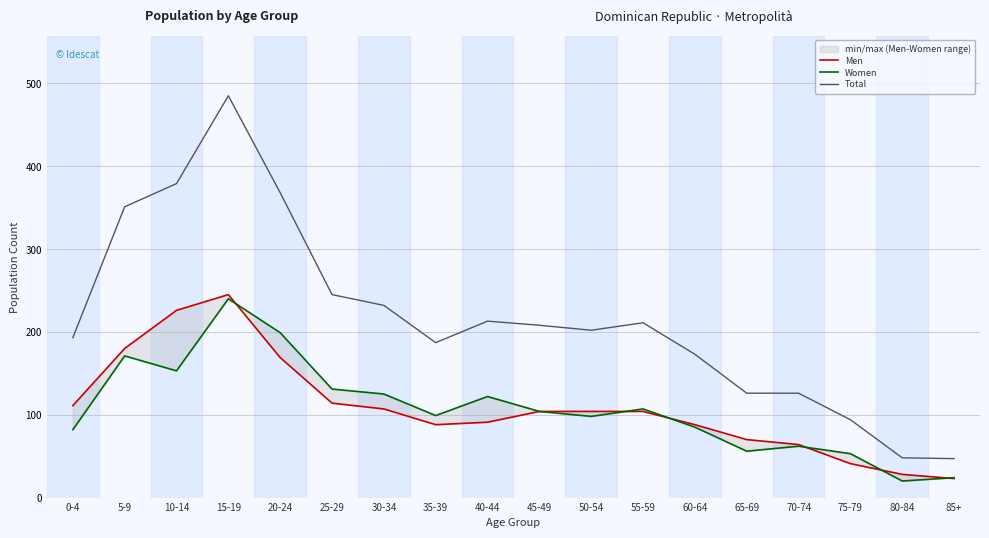

Which series ends up on top after the final intersection of Men and Women?

Women